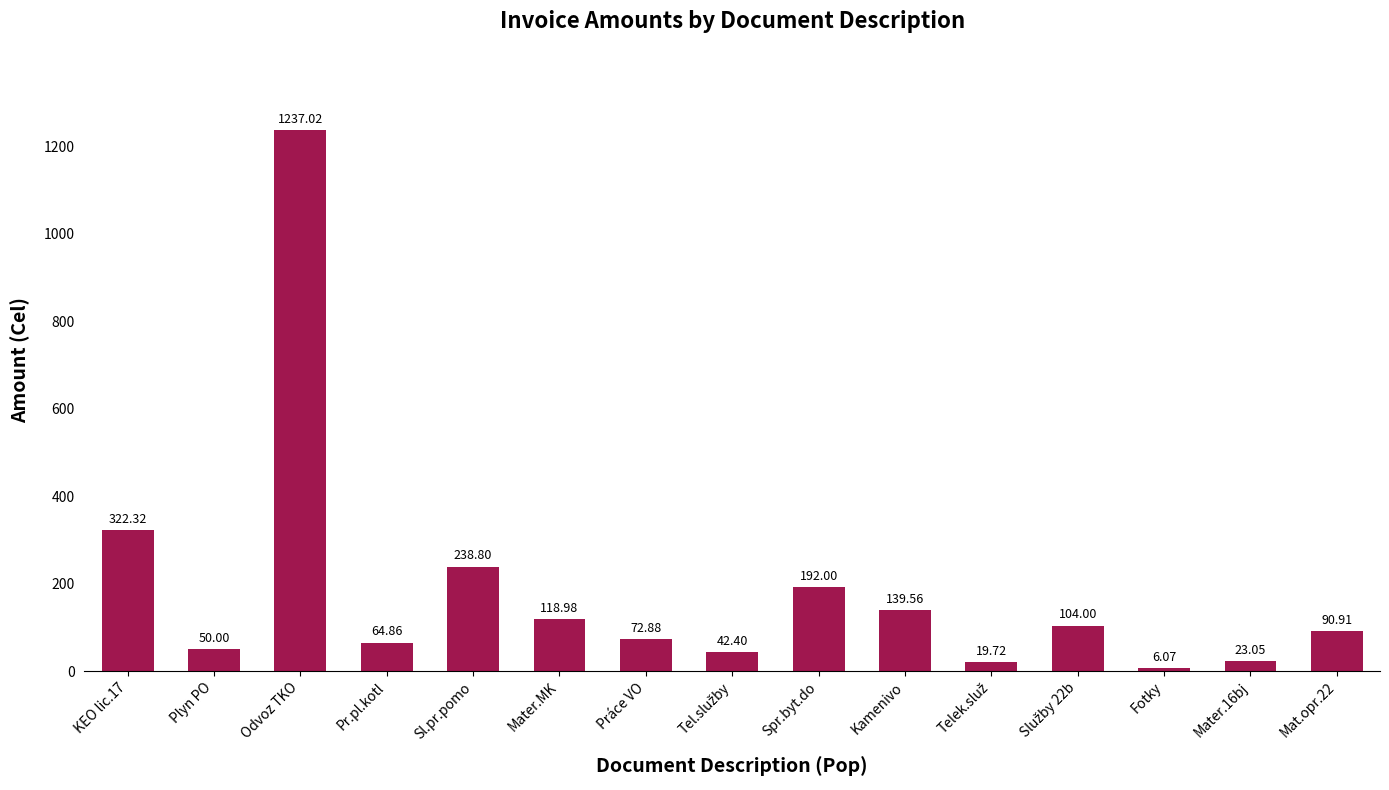

What is the average value?

181.5